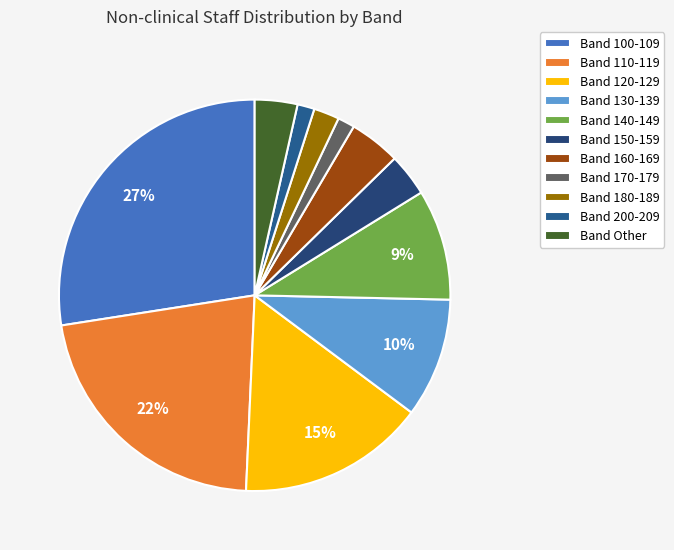

How many slices are in this pie chart?

11